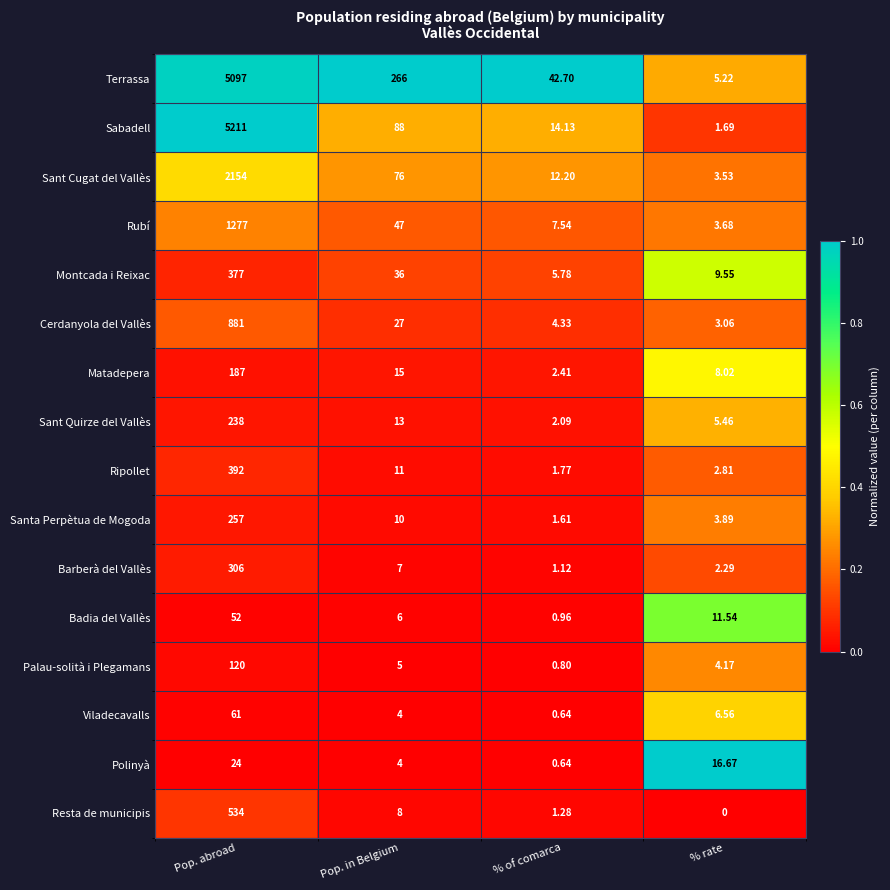

At which label does Sabadell first exceed 88?

Pop. abroad